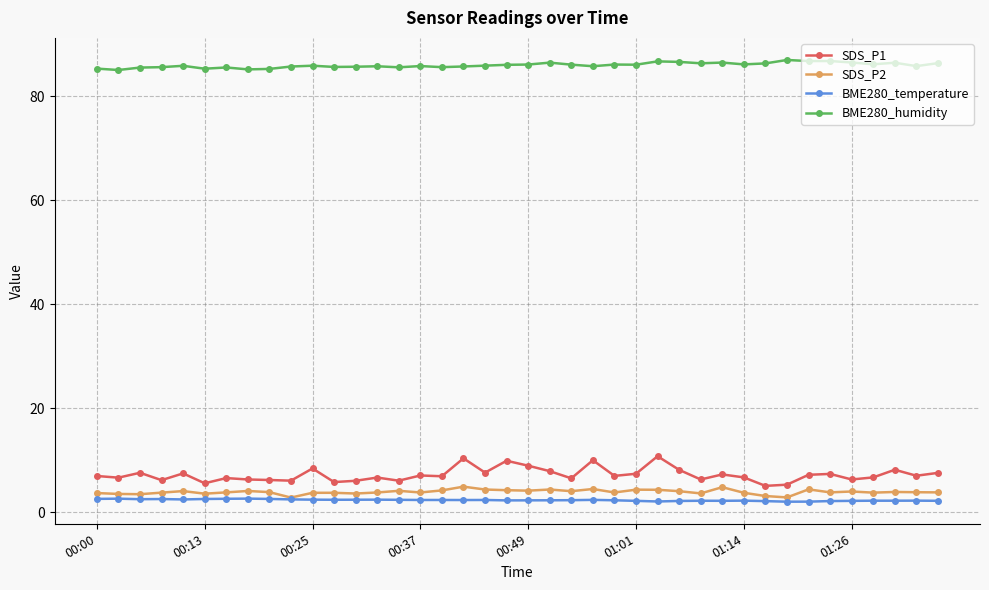

What is the value of the BME280_humidity point at the 14th from the left?

85.7